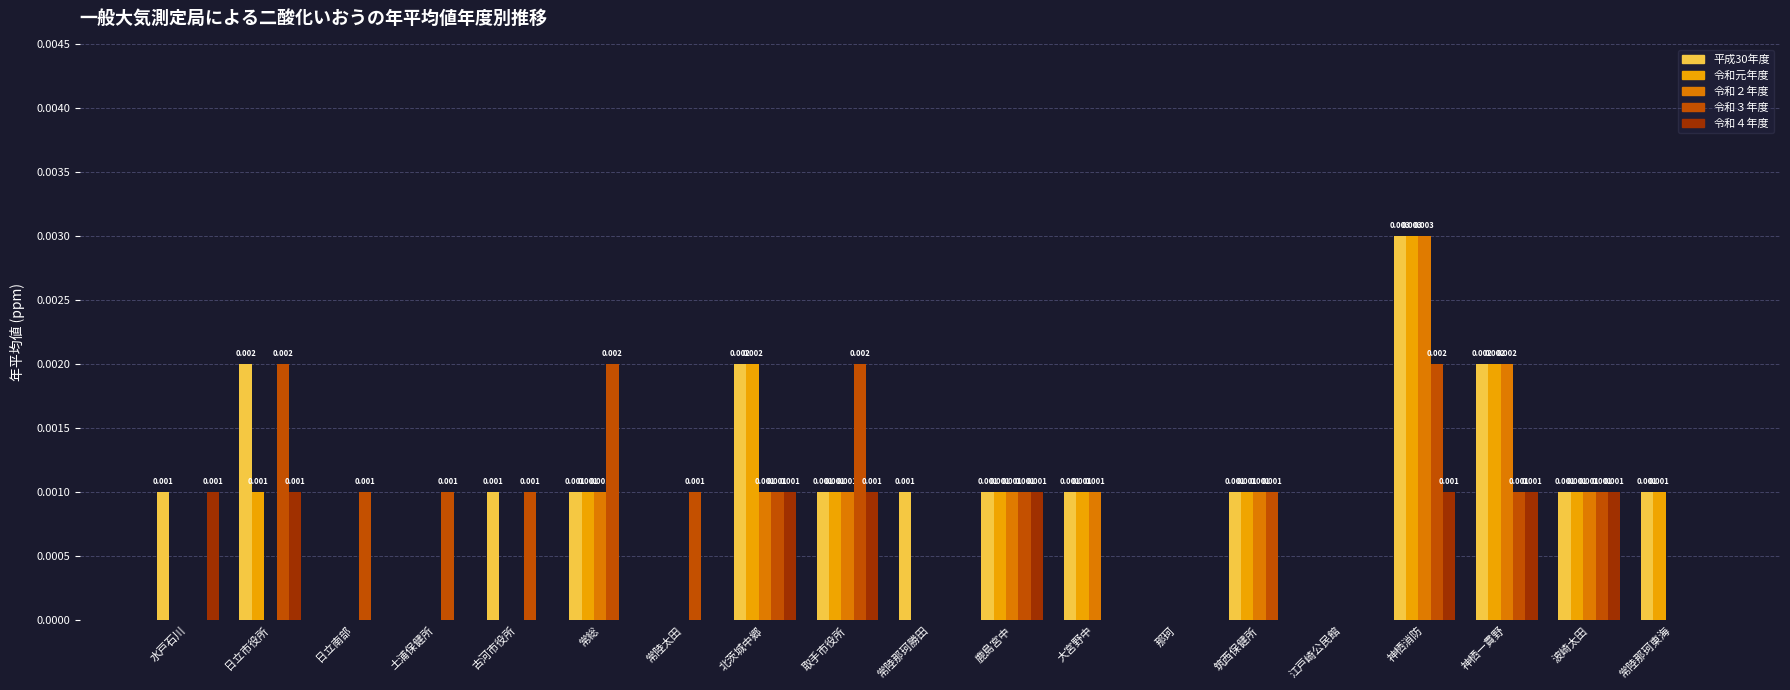

How many positive values does the 令和元年度 series have?

11